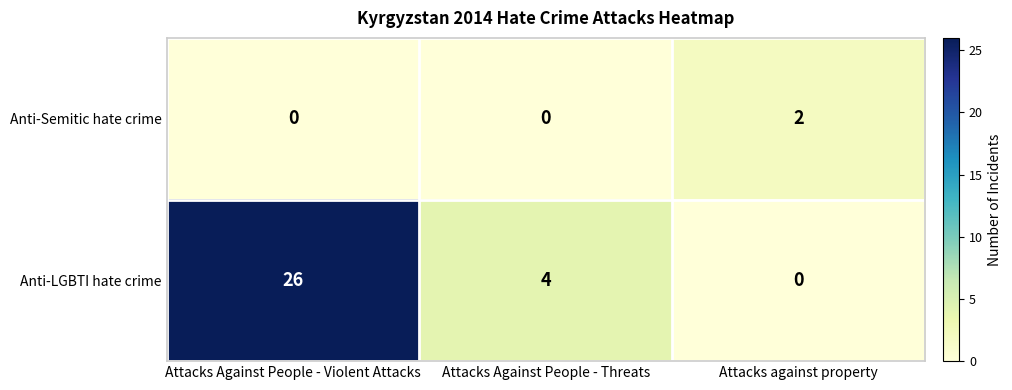

What is the sum of the Anti-LGBTI hate crime values at Attacks Against People - Threats and Attacks Against People - Violent Attacks?

30